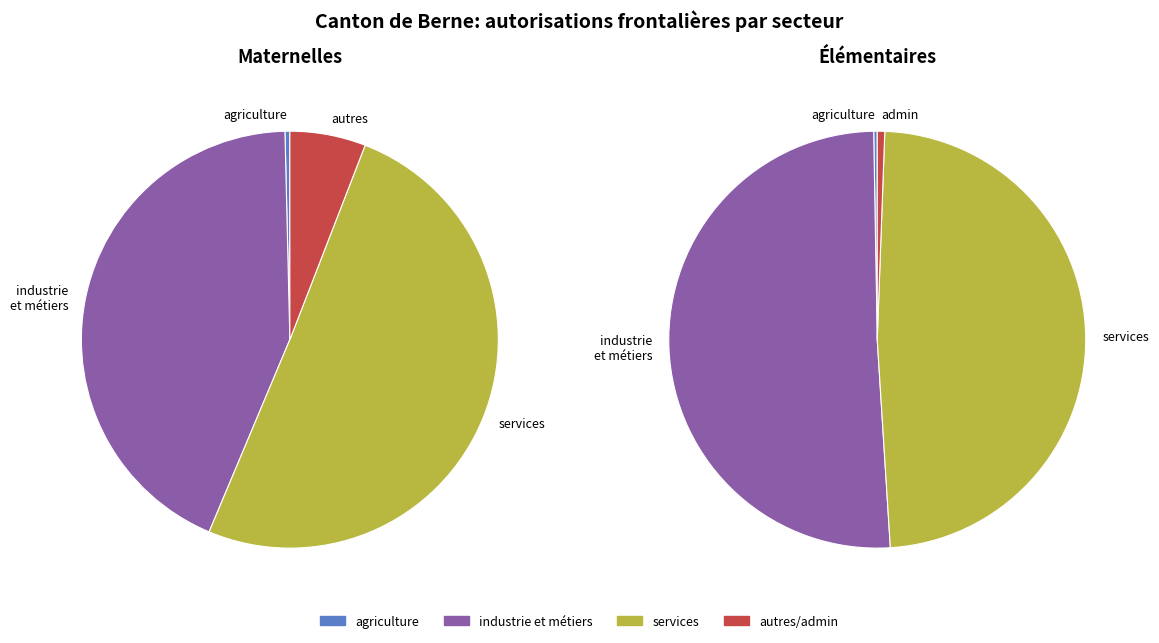

What is the difference between the highest and lowest values at Secteur services?

2701